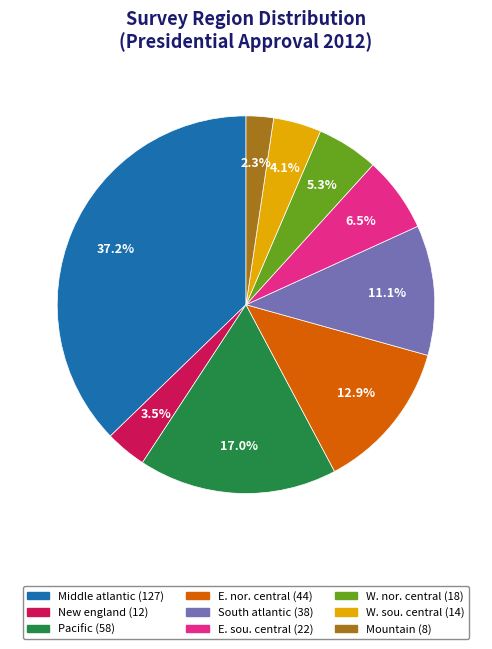

Does any single category account for the majority?

No